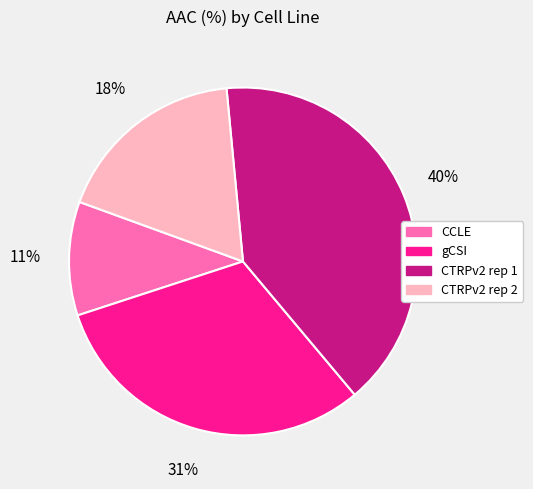

Which category has the smallest portion of the pie?

CCLE